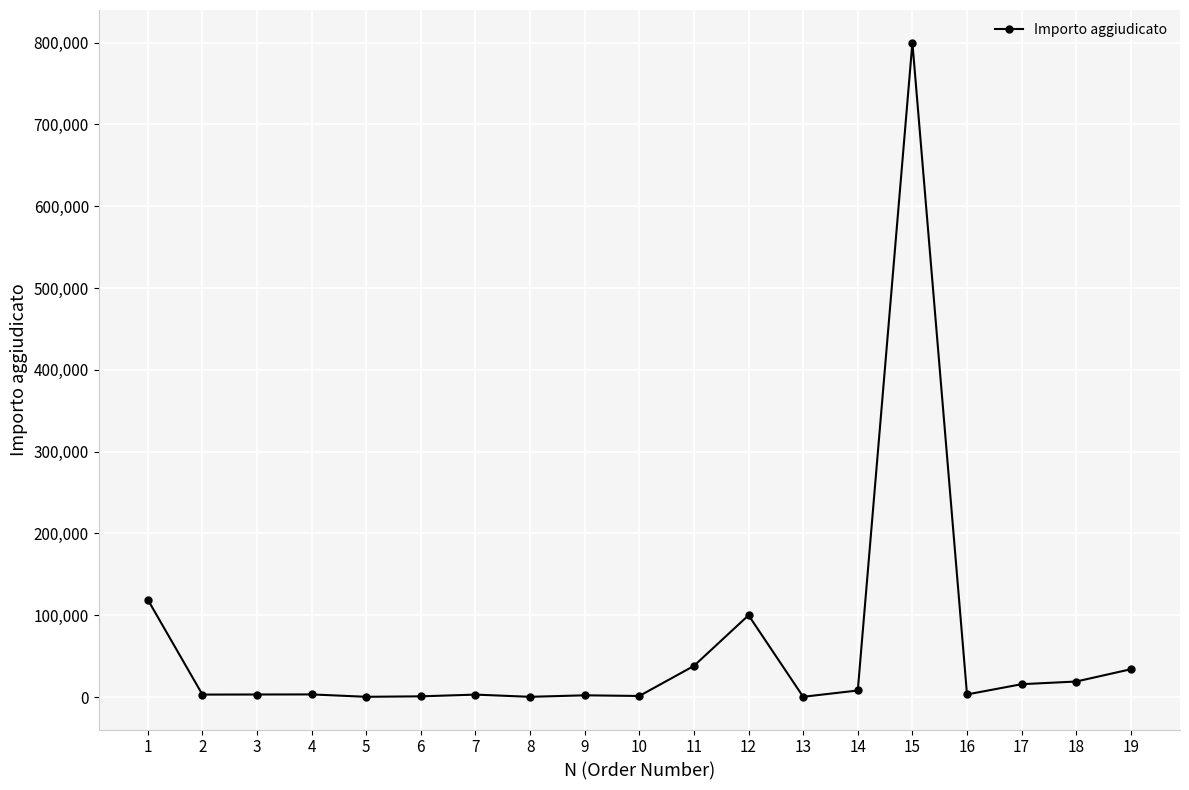

Where does the data first go above 3172?

1